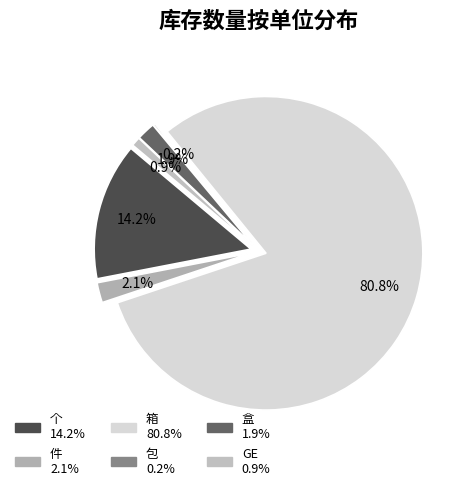

Which slice is the largest?

箱